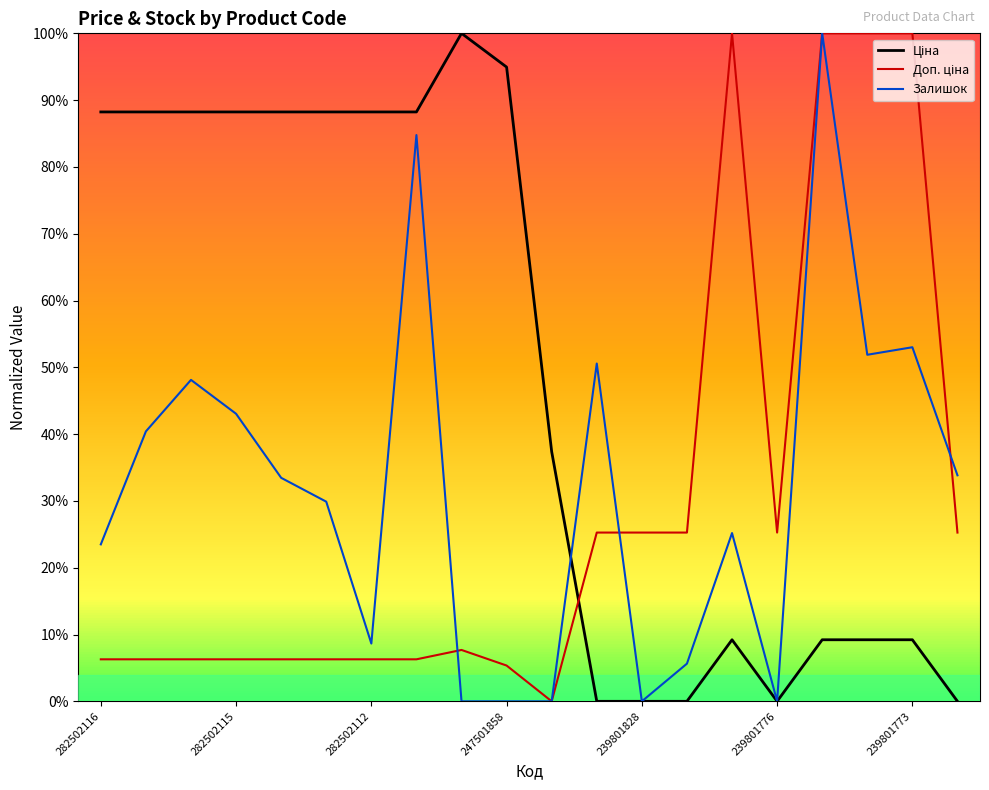

How many times do Доп. ціна and Залишок cross each other?

3